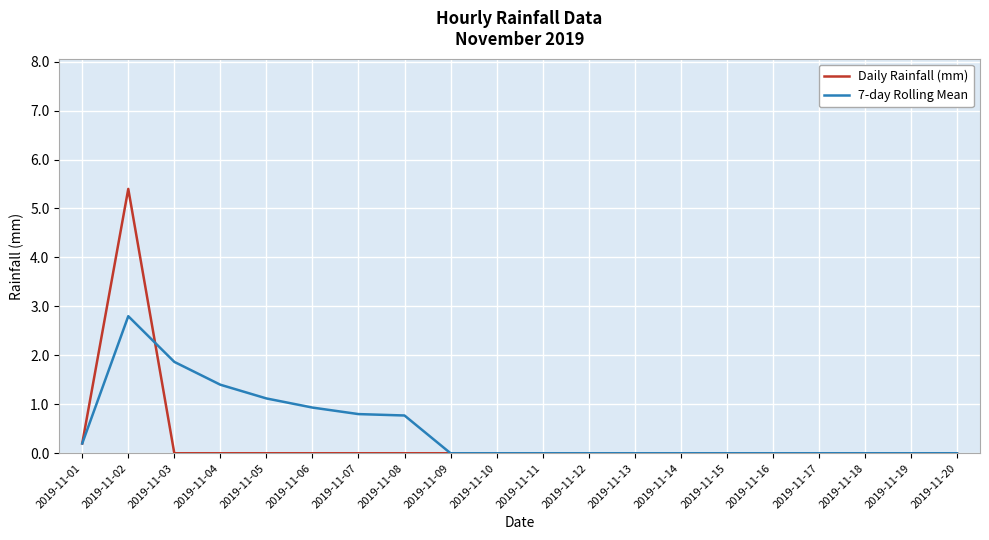

At how many categories does at least one series exceed 5?

1